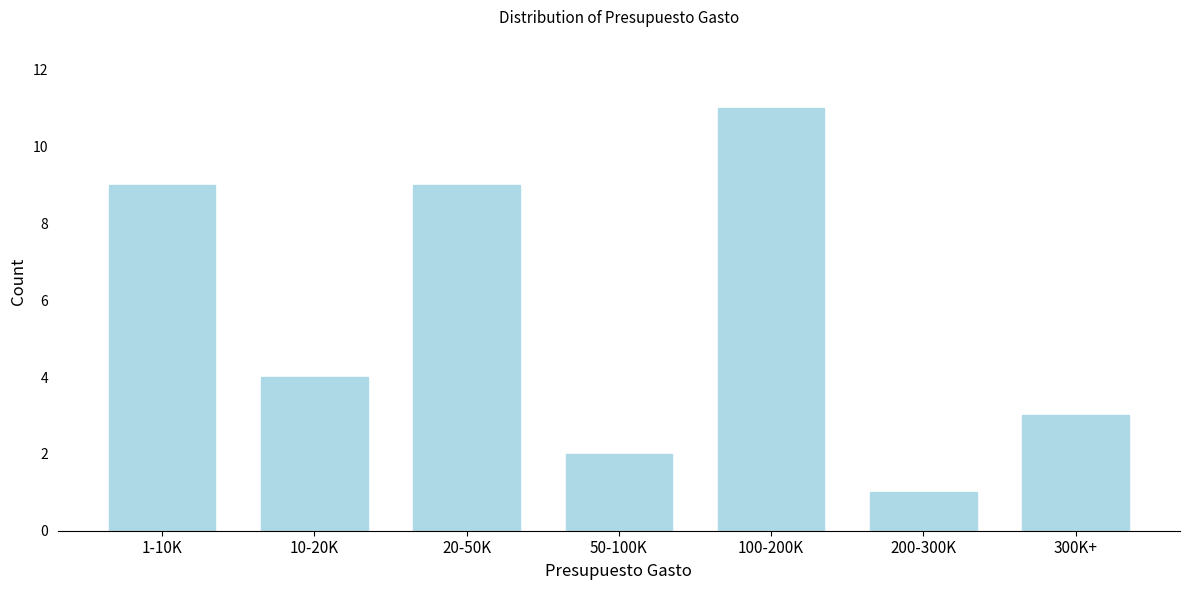

Reading right to left, extract all data points from this chart.

300K+=3	200-300K=1	100-200K=11	50-100K=2	20-50K=9	10-20K=4	1-10K=9